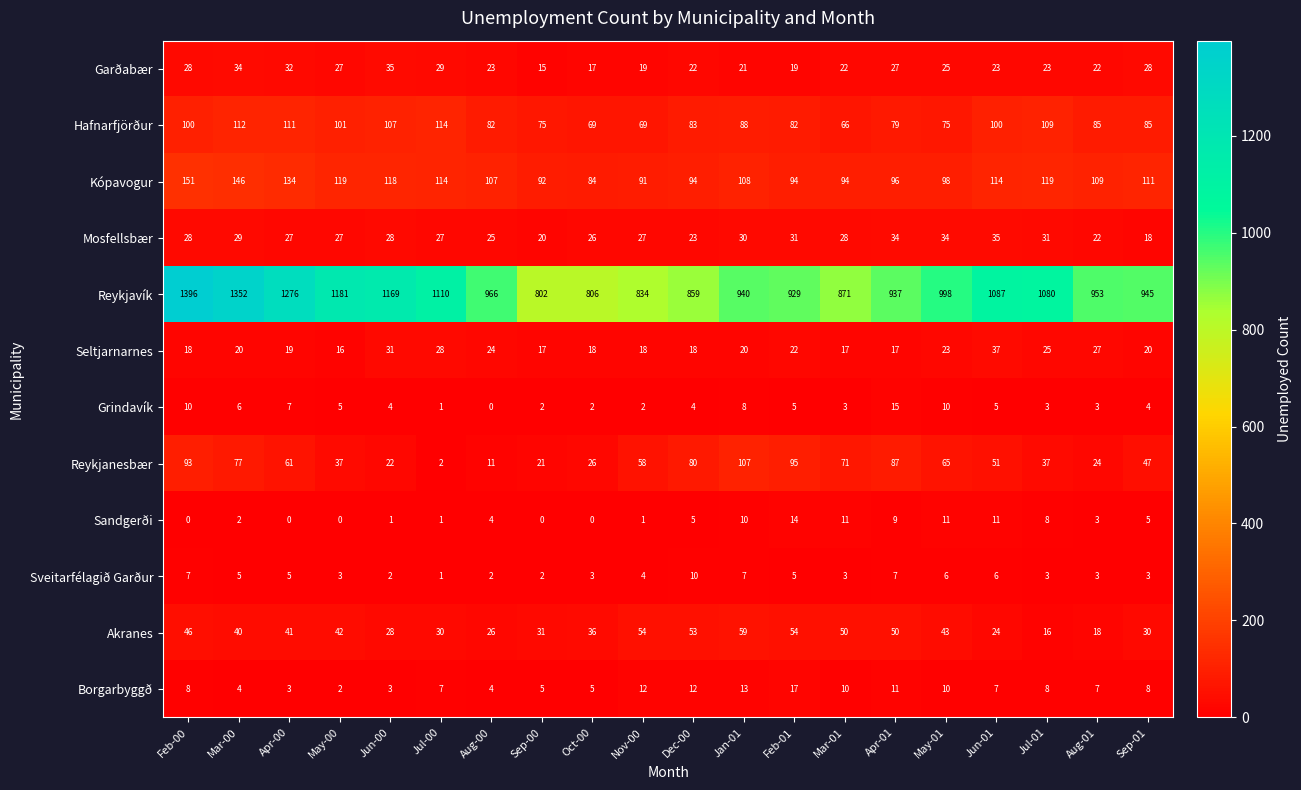

Which series has the widest spread of values?

Reykjavík